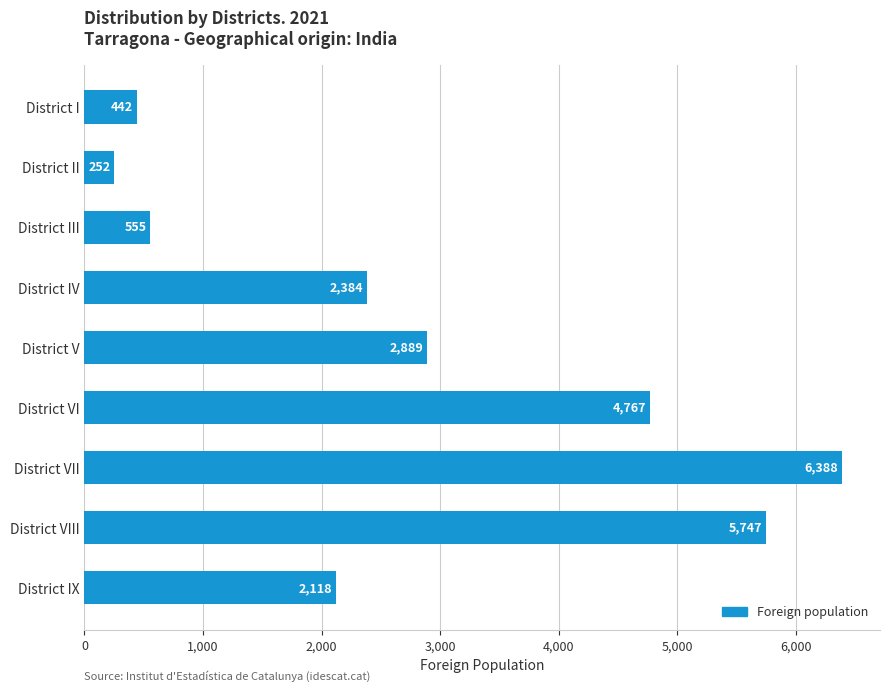

List the labels in order of value, smallest first.

District II, District I, District III, District IX, District IV, District V, District VI, District VIII, District VII